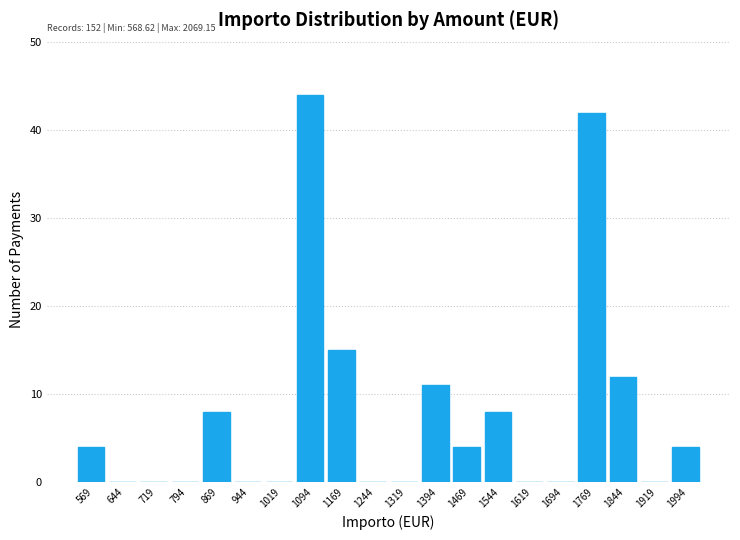

Reading right to left, transcribe all the data shown in this chart.

1994=4	1919=0	1844=12	1769=42	1694=0	1619=0	1544=8	1469=4	1394=11	1319=0	1244=0	1169=15	1094=44	1019=0	944=0	869=8	794=0	719=0	644=0	569=4